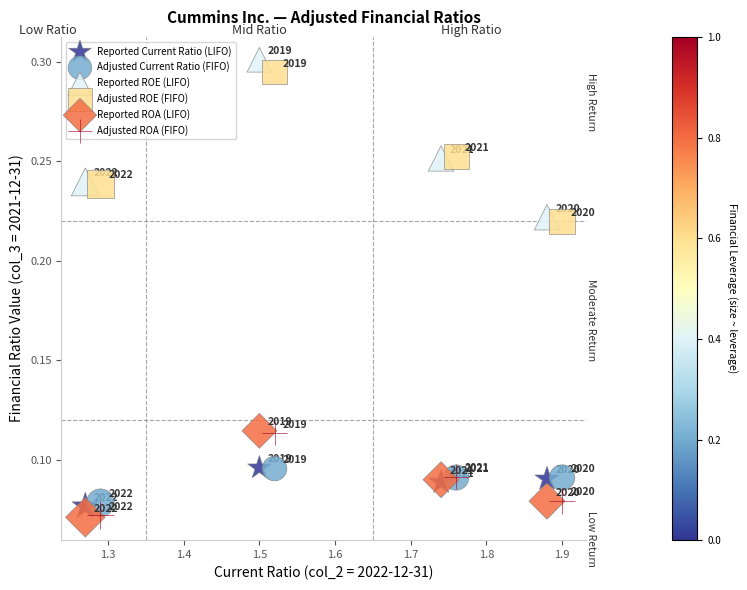

Which series has the widest spread of Y values?

Reported ROE (LIFO)